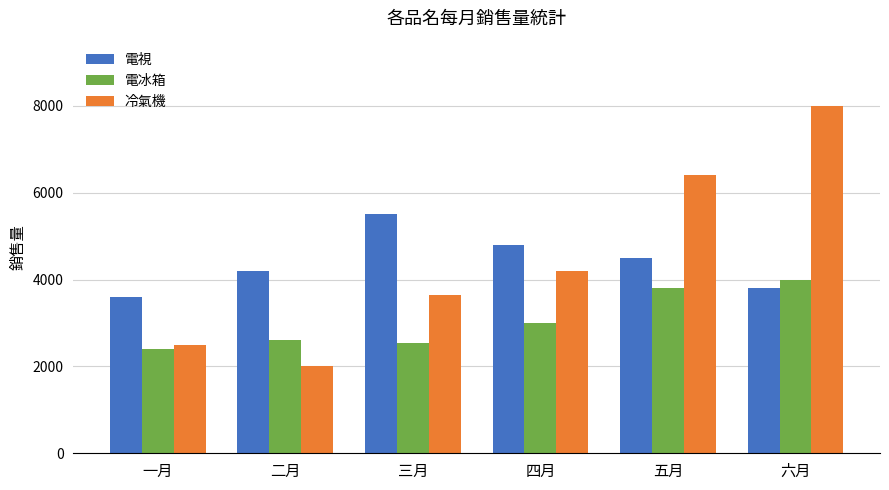

What is the difference between the highest and lowest values at 四月?

1800